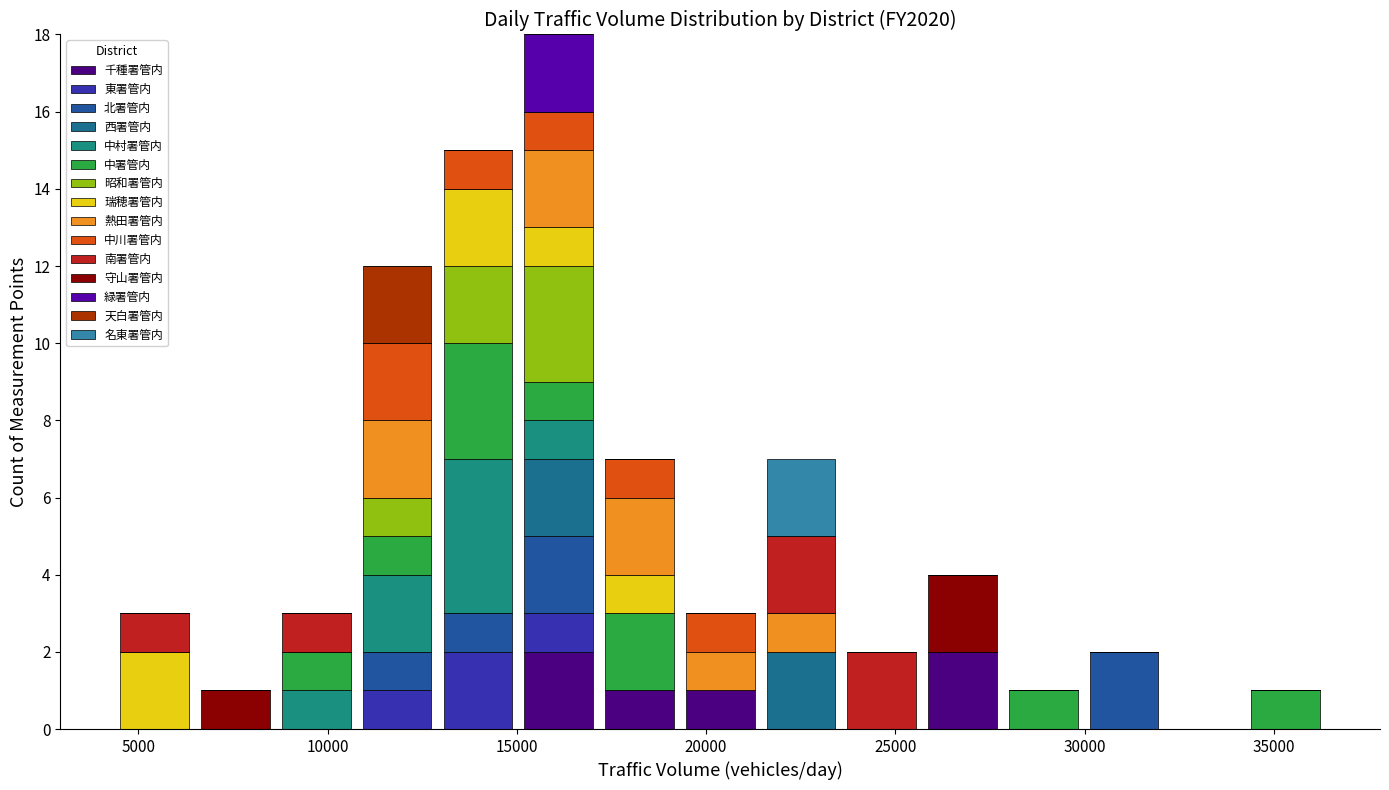

Which range on the x-axis has the tallest stacked bar (by total height)?

15000 to 17000